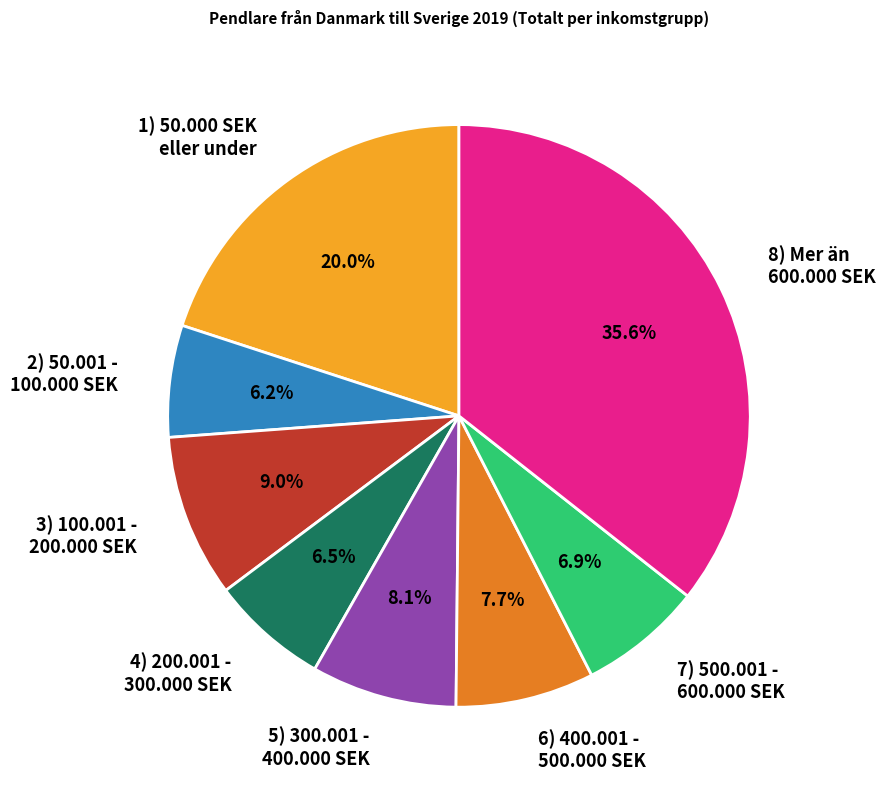

Is there any slice that represents more than half of the pie?

No